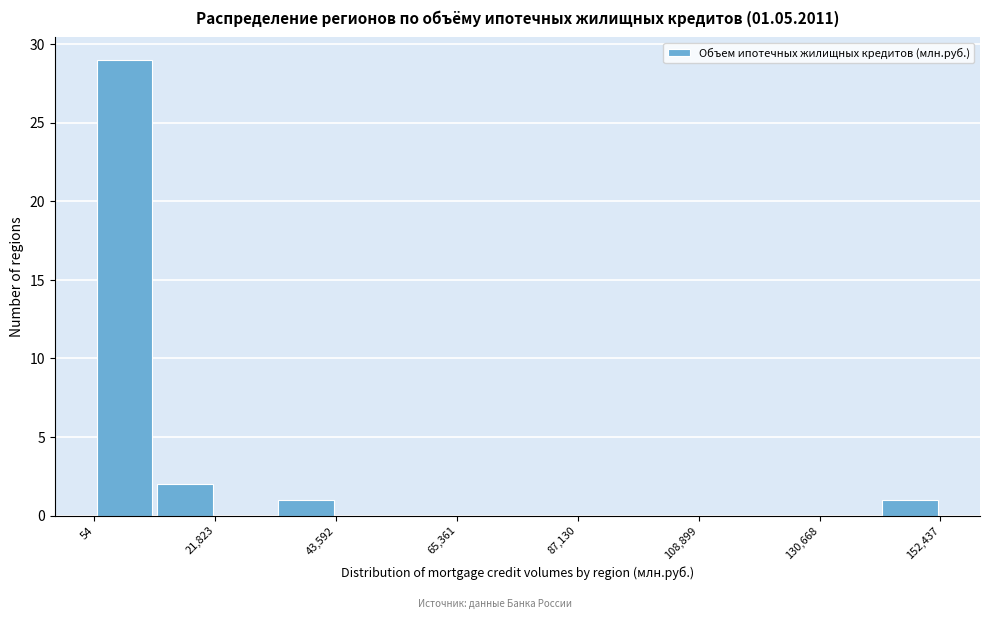

Around what value on the x-axis is the tallest bar? Give the approximate position of its centre, as read against the axis.

5000